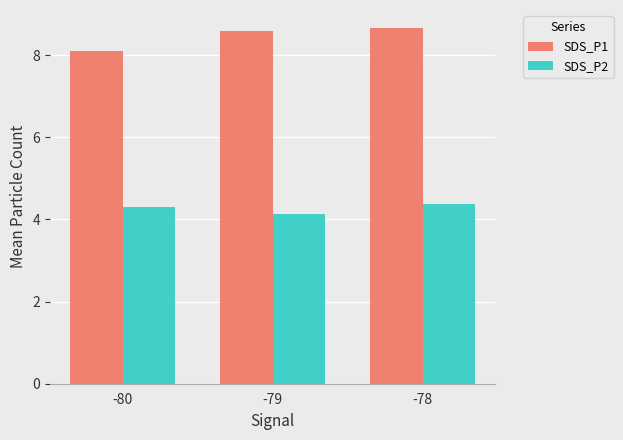

What is the difference between the maximum and second lowest values in the SDS_P1 series?

0.1